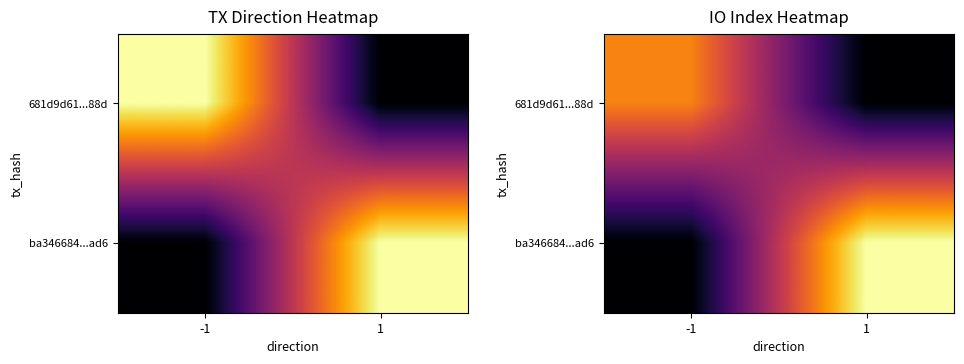

What is the difference between the highest and lowest values at -1?

8